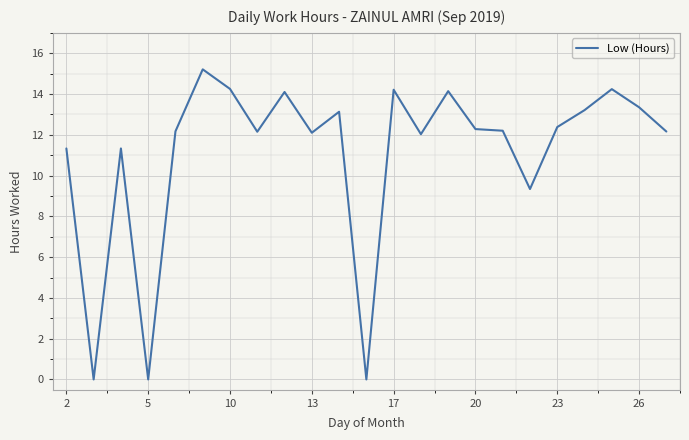

What is the difference between the maximum and minimum values?

15.2